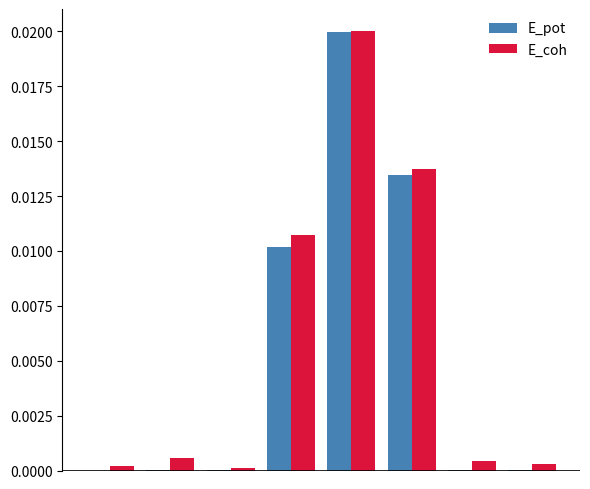

How many groups of bars are there?

8